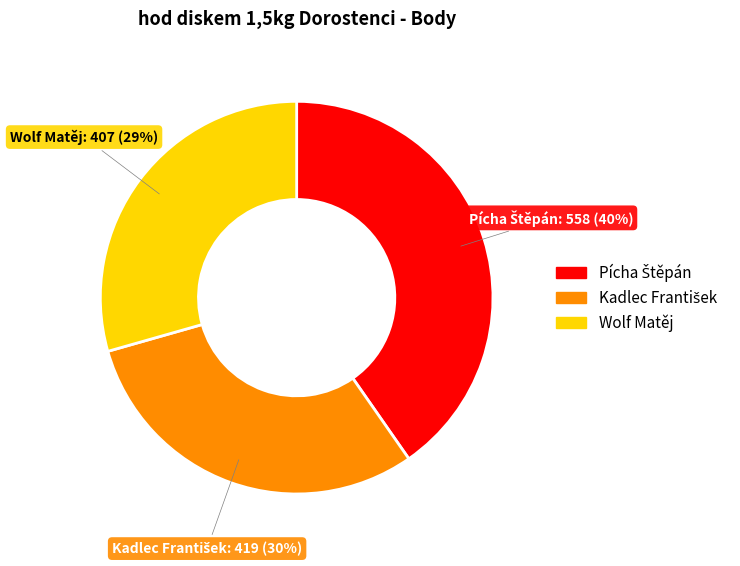

What percentage is the Wolf Matěj slice, to the nearest percent?

29%